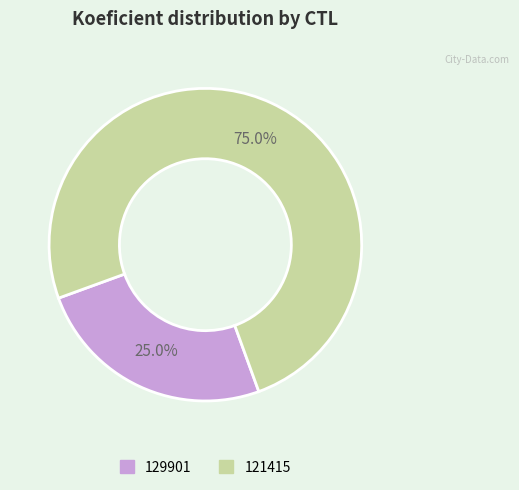

How many segments does this pie chart have?

2